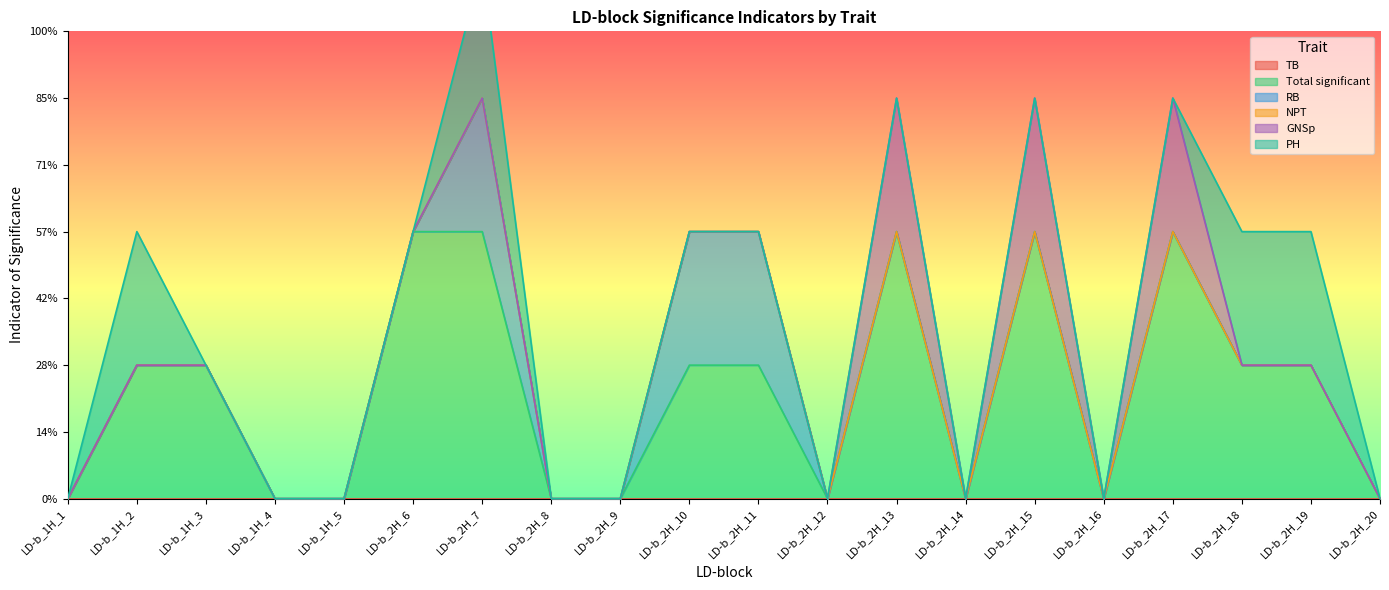

Is the value of TB at LD-b_2H_16 greater than the value of Total significant at LD-b_2H_17?

No